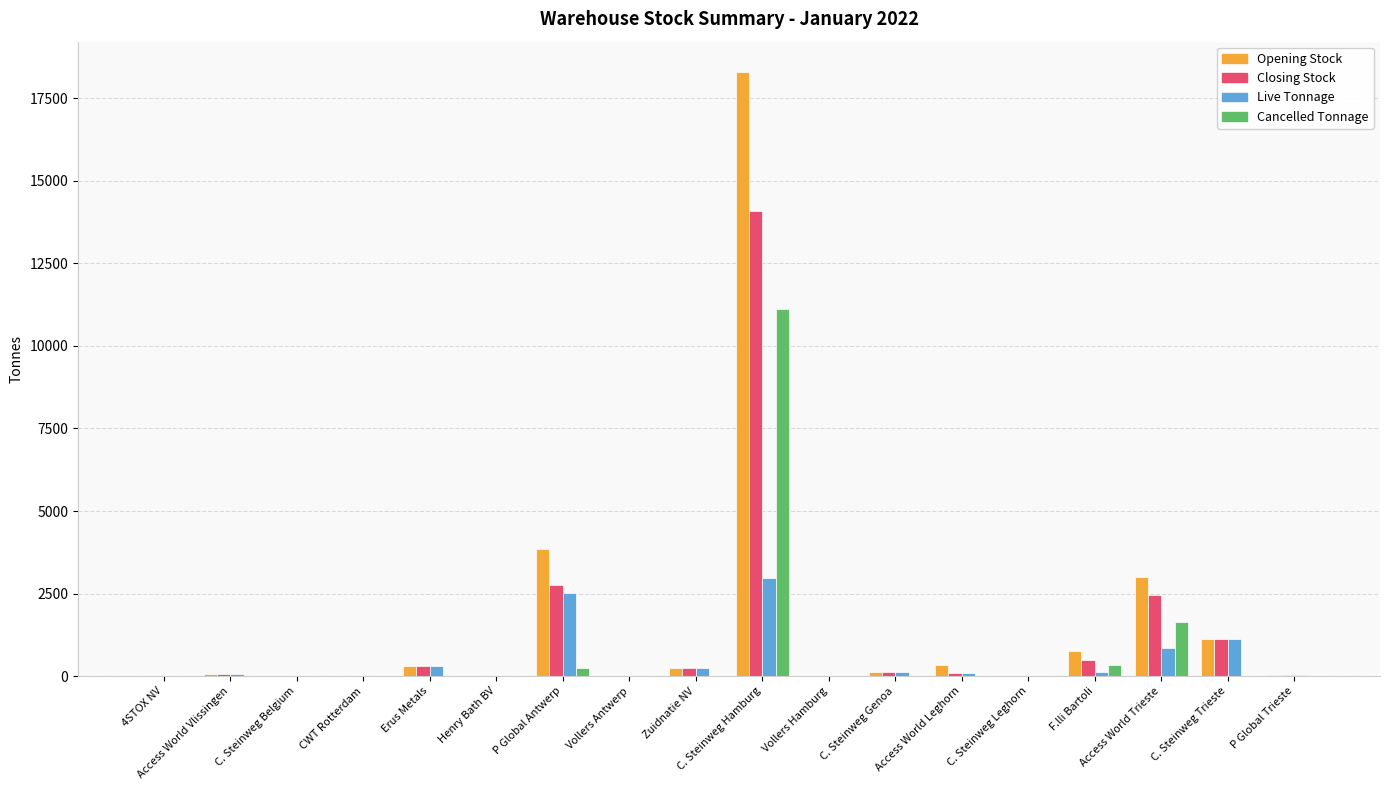

The value of Opening Stock at C. Steinweg Belgium is 9. True or false?

True